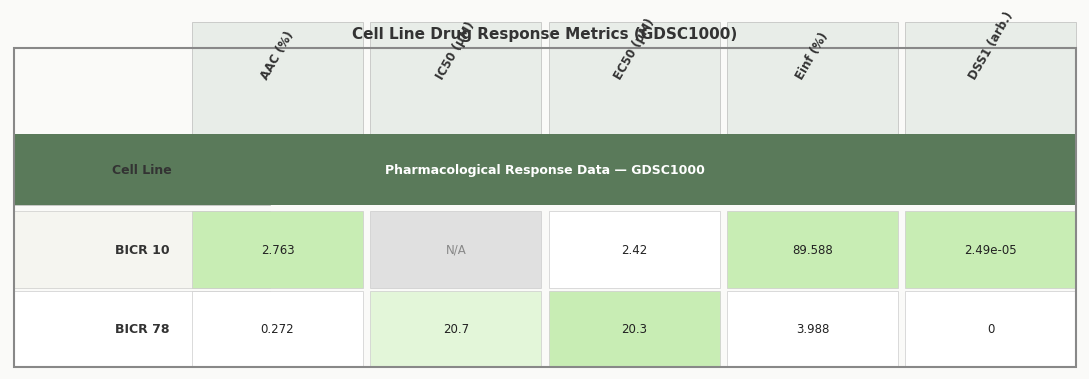

The value of BICR 78 at 2 is 30.9. True or false?

False